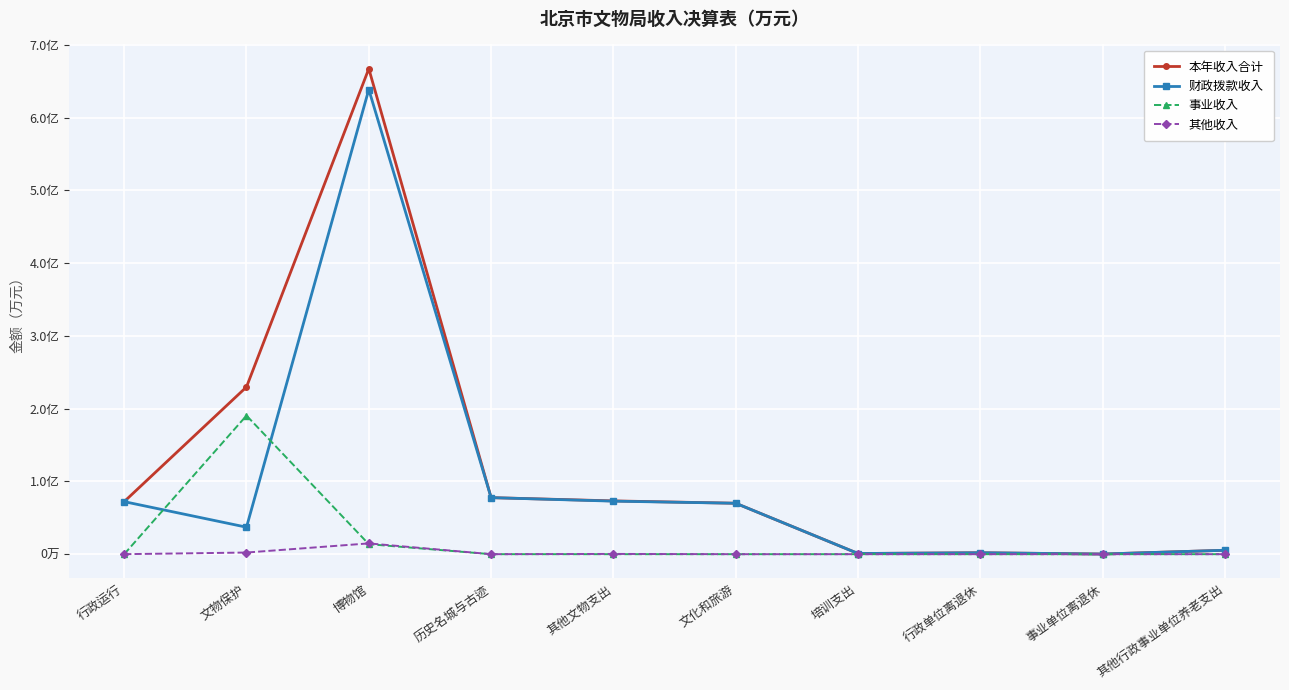

How many times do 其他收入 and 事业收入 cross each other?

2